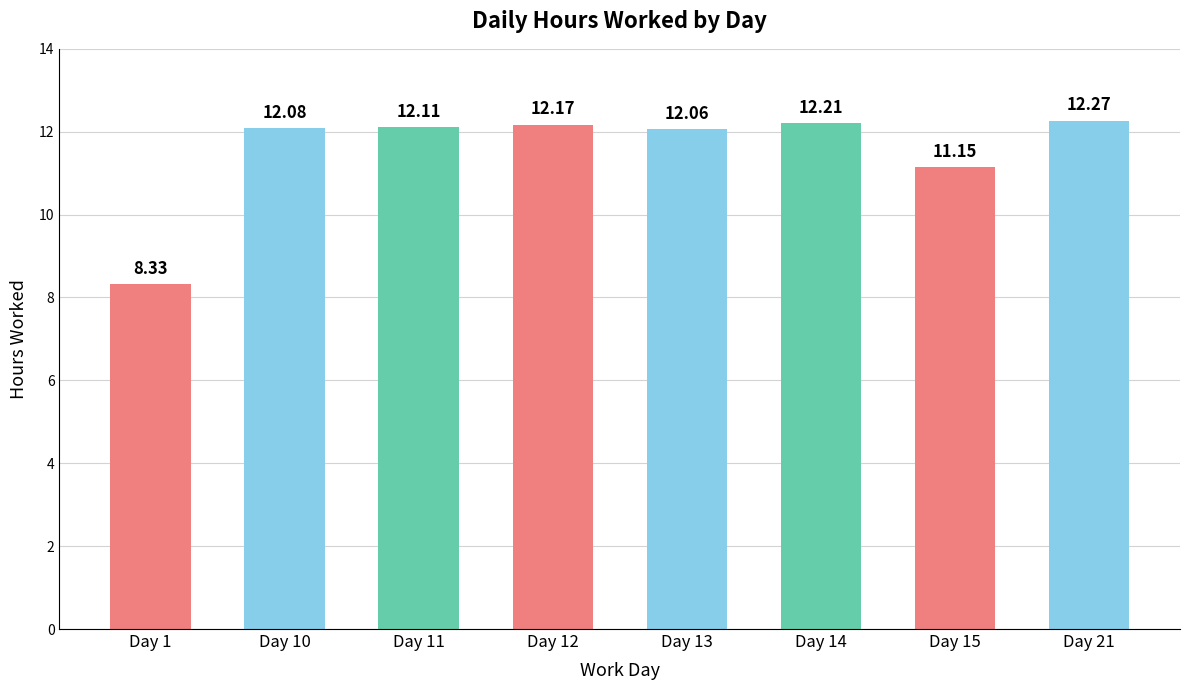

Reading left to right, what are all the values shown in this chart?

Day 1=8.3	Day 10=12.1	Day 11=12.1	Day 12=12.2	Day 13=12.1	Day 14=12.2	Day 15=11.2	Day 21=12.3